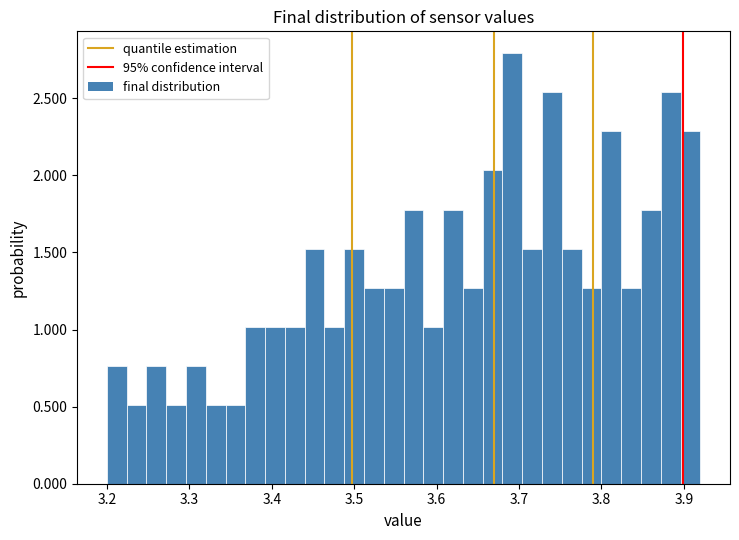

Around what value on the x-axis is the tallest bar? Give the approximate position of its centre, as read against the axis.

3.69